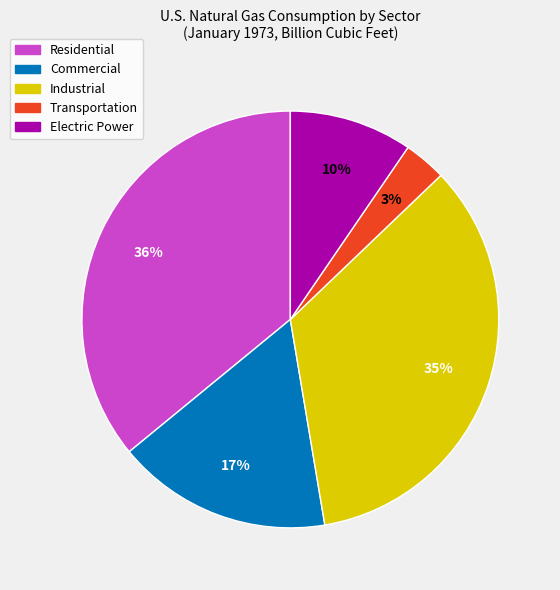

The Commercial slice represents 23% of the pie. True or false?

False